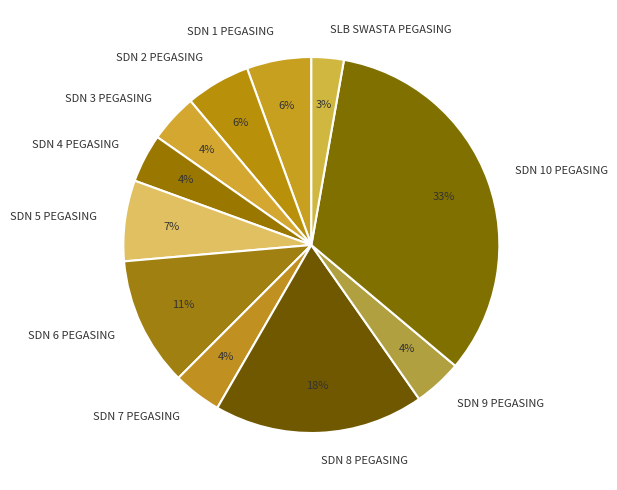

Approximately how many times larger is the value at SDN 7 PEGASING compared to SDN 3 PEGASING?

1.0